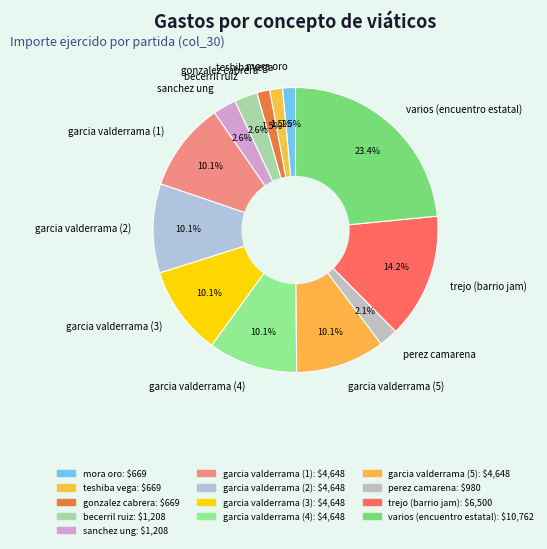

What percentage is NOT represented by garcia valderrama (4)?

89.9%